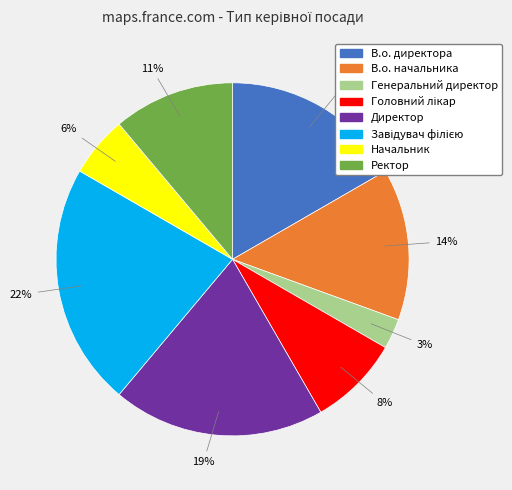

Do Генеральний директор and В.о. директора together represent more than half of the pie?

No